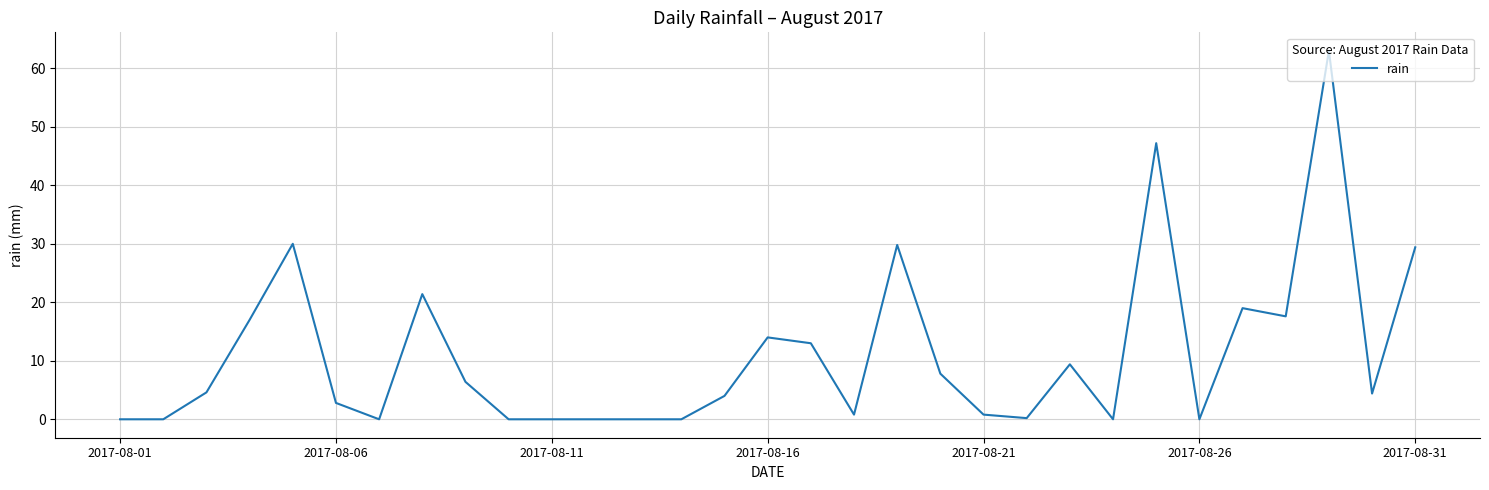

What is the maximum value shown in the chart?

63.0